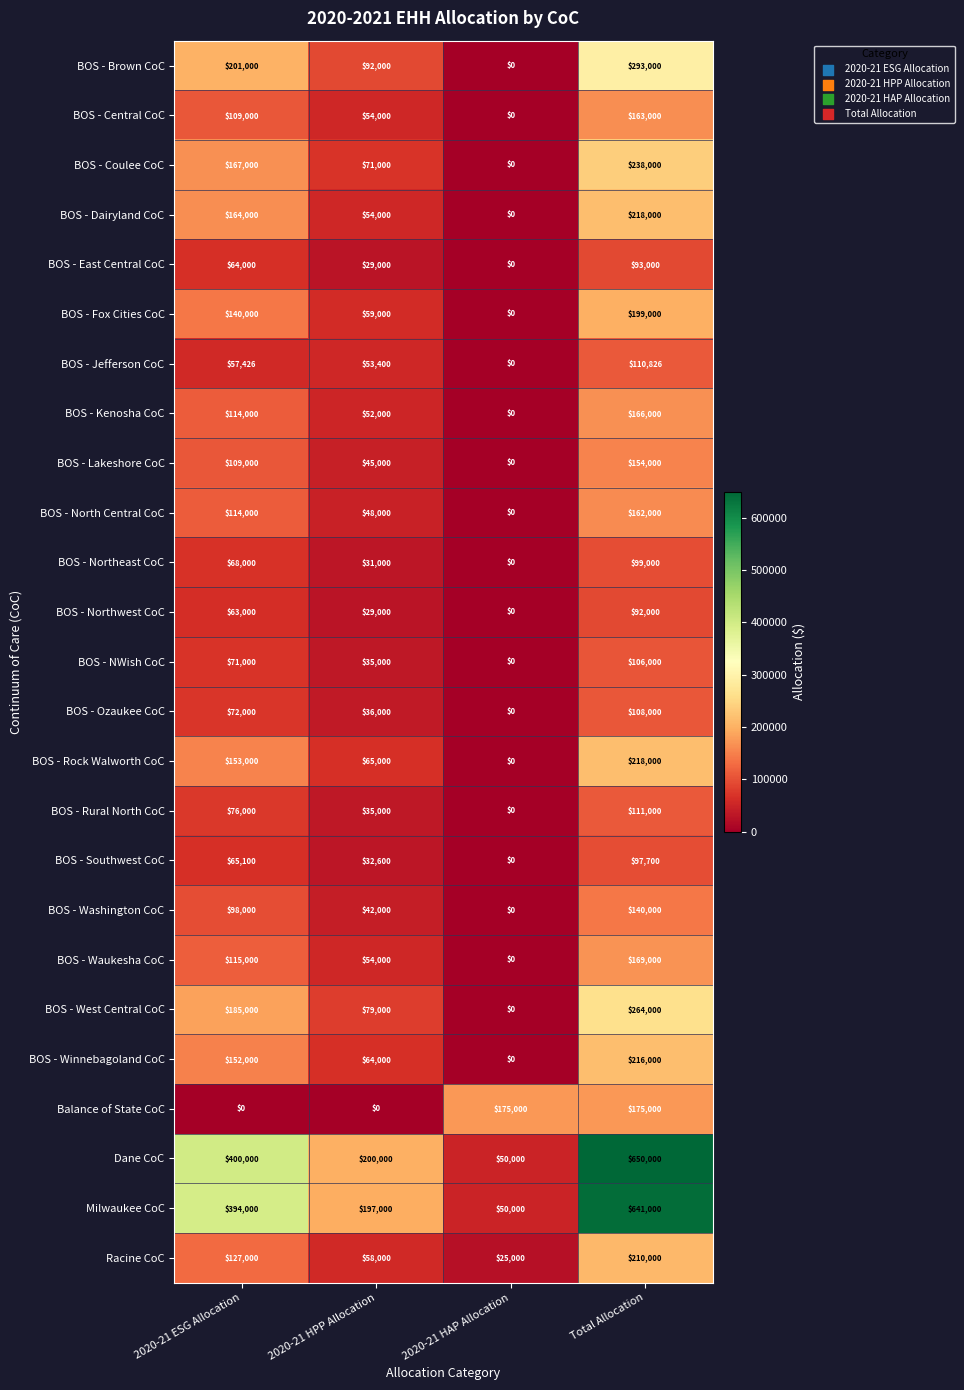

Which series has the widest spread of values?

Dane CoC